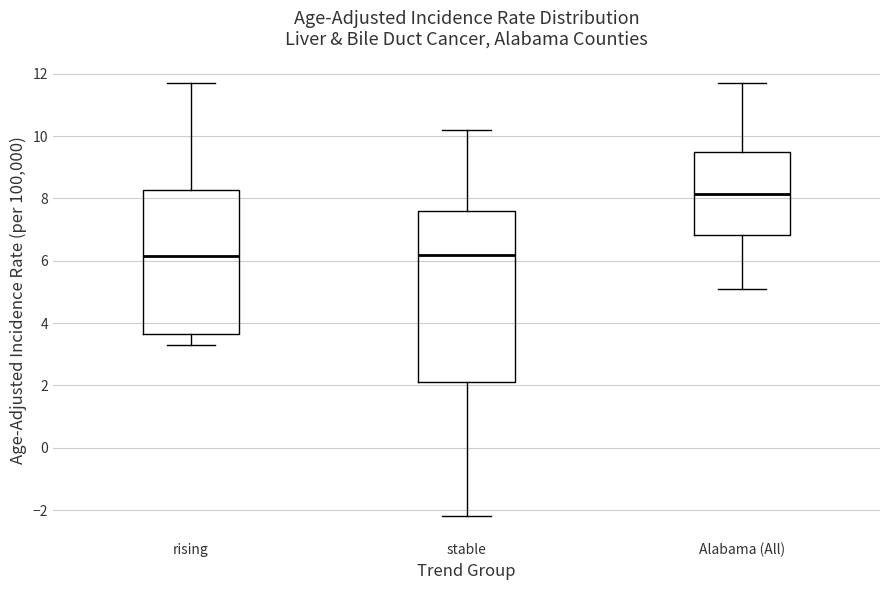

Where does the median line of the box for Alabama (All) sit on the y-axis? The values are not printed on the chart, so give them approximately, as read against the axis.

8.2